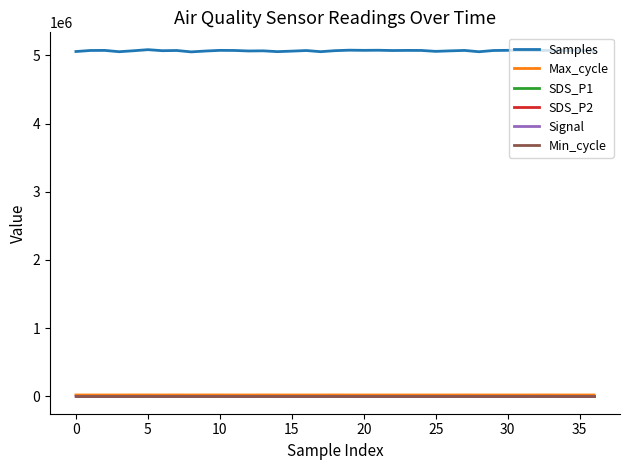

True or false: Max_cycle has more than 0 interior local peaks.

True